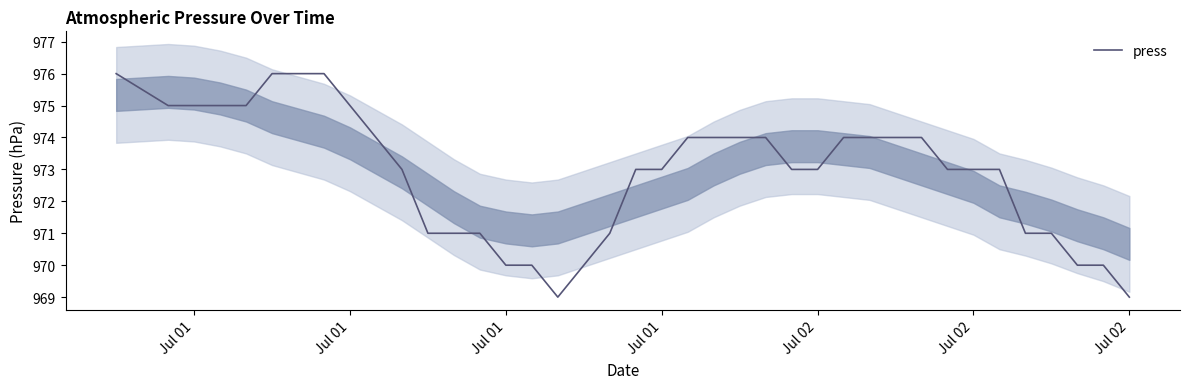

Read the value at Jul 01.

975